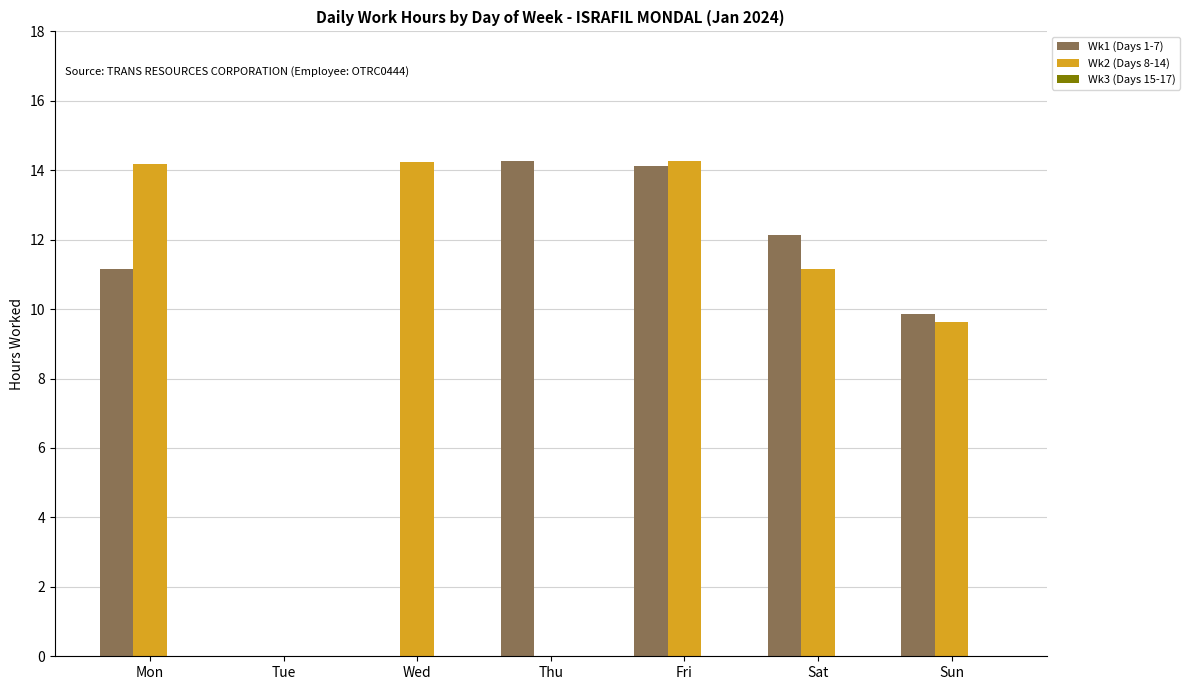

How many distinct data groups are displayed?

2